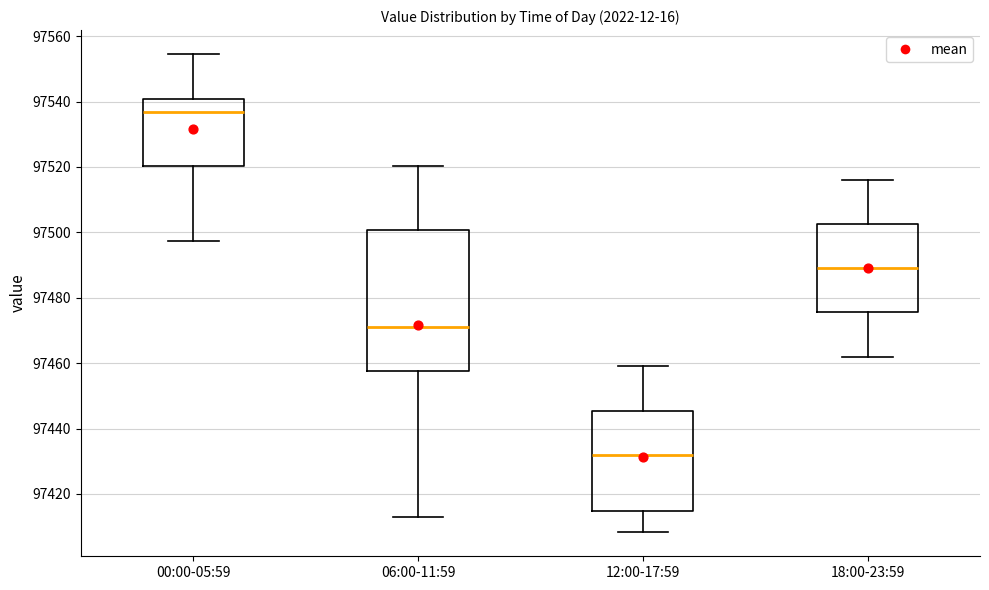

Where is the lower edge of the box for 12:00-17:59 on the y-axis? The values are not printed on the chart, so give them approximately, as read against the axis.

97414